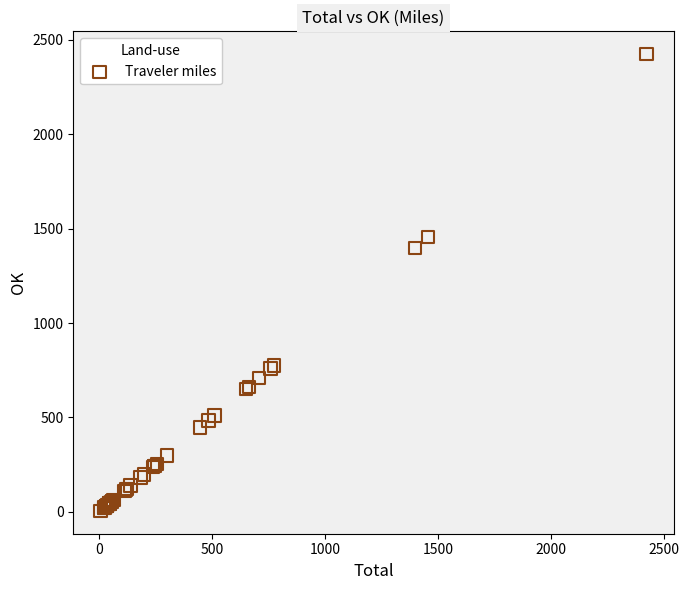

What Y value in the scatter plot is closest to 1214?

1397.9